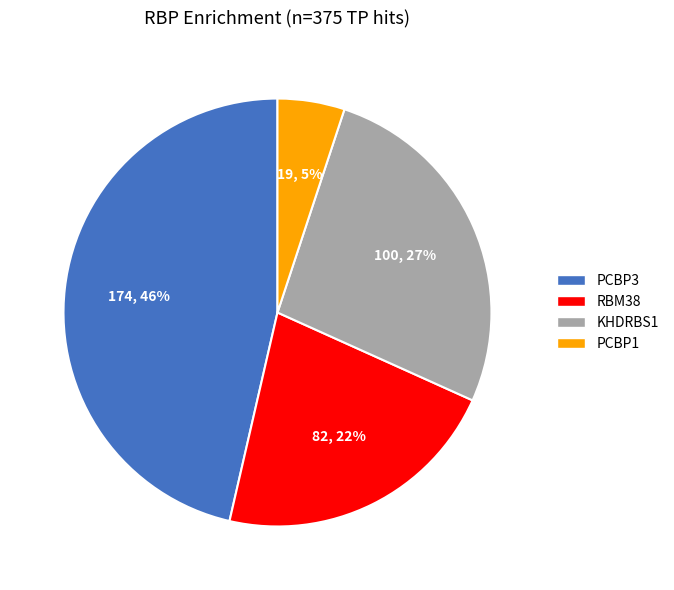

To the nearest percent, what is the average slice percentage?

25%